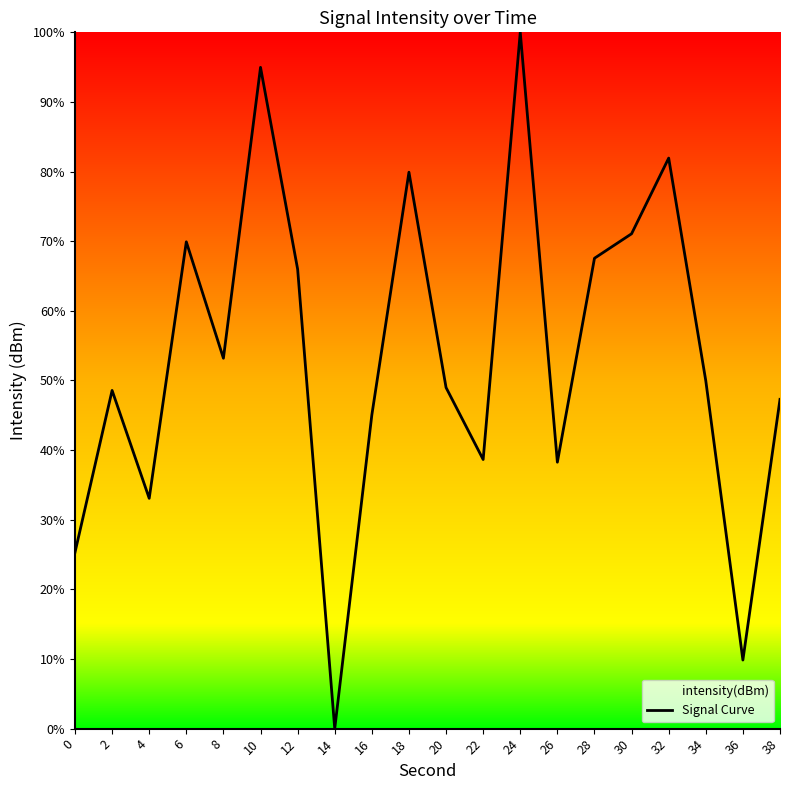

How many lines are shown in the chart?

1